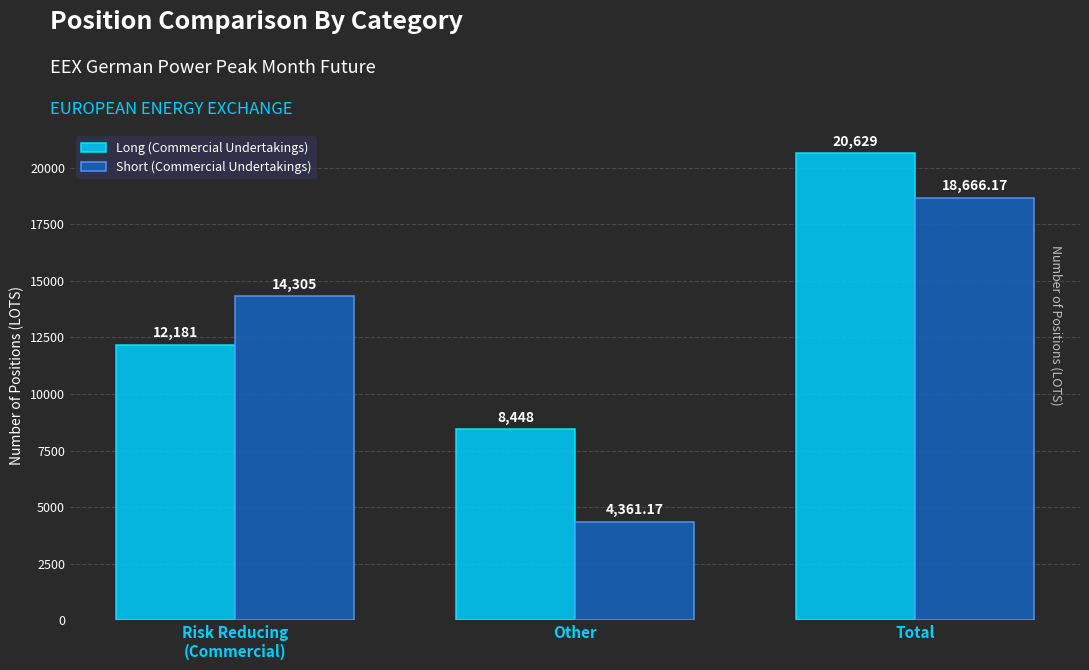

What are all the series names shown in the legend?

Long (Commercial Undertakings), Short (Commercial Undertakings)